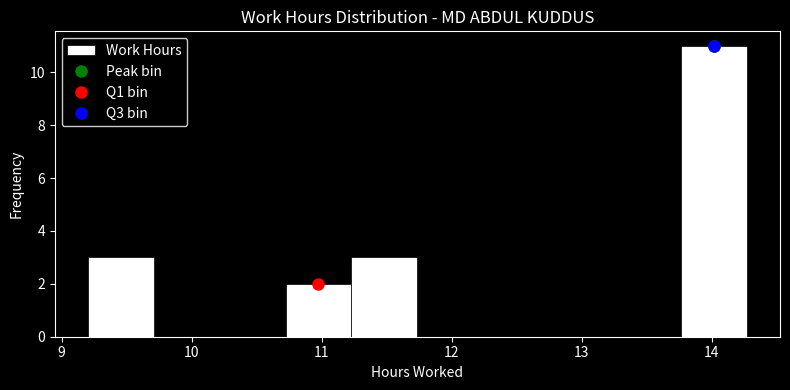

Reading left to right, transcribe this chart: for each bar, give the range it covers on the x-axis and its height. Neither the bar edges nor the heights are printed on the chart, so give them approximately, as read against the axes.

9.2 to 9.7: 3
9.7 to 10.2: 0
10.2 to 10.7: 0
10.7 to 11.2: 2
11.2 to 11.7: 3
11.7 to 12.2: 0
12.2 to 12.7: 0
12.7 to 13.3: 0
13.3 to 13.8: 0
13.8 to 14.3: 11